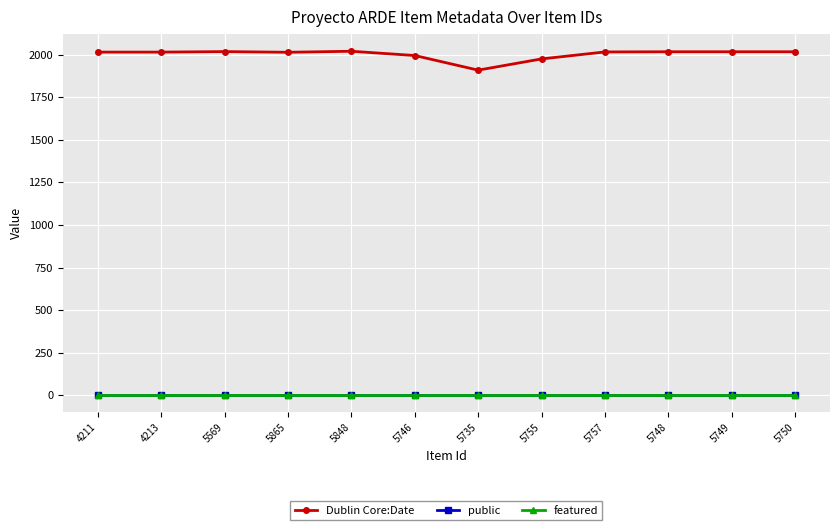

What is the spread (max minus min) of values at 5749?

2018